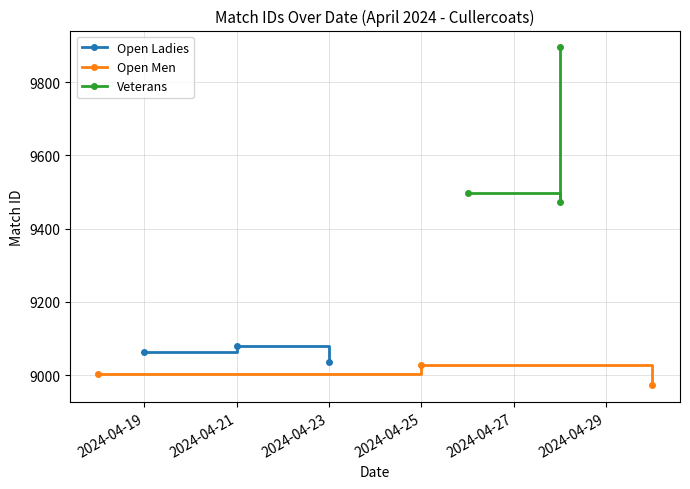

The Open Ladies series shows 9036 at 2024-04-23. True or false?

True